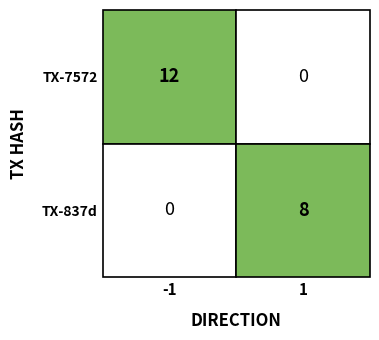

What is the highest value of the 7572a57ad5ba6a7514797160ba7969a34b042a4 series?

12